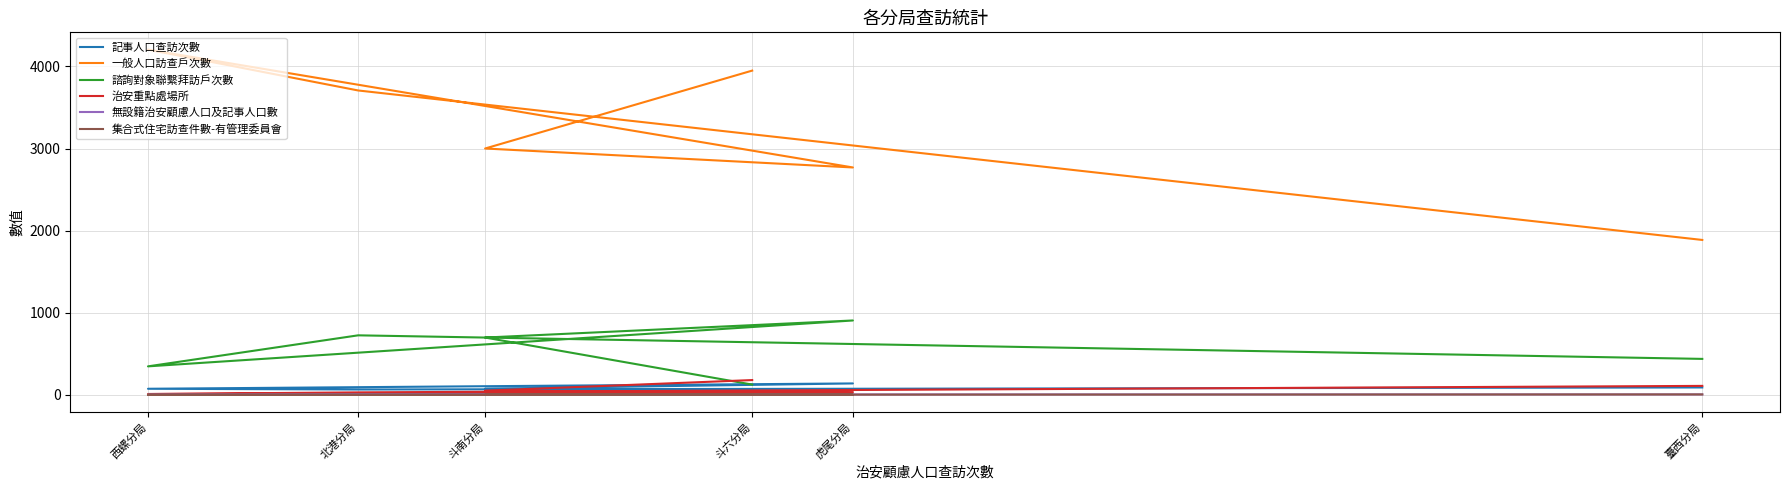

In 治安重點處場所, how many points are lower than both neighbors (excluding endpoints)?

1